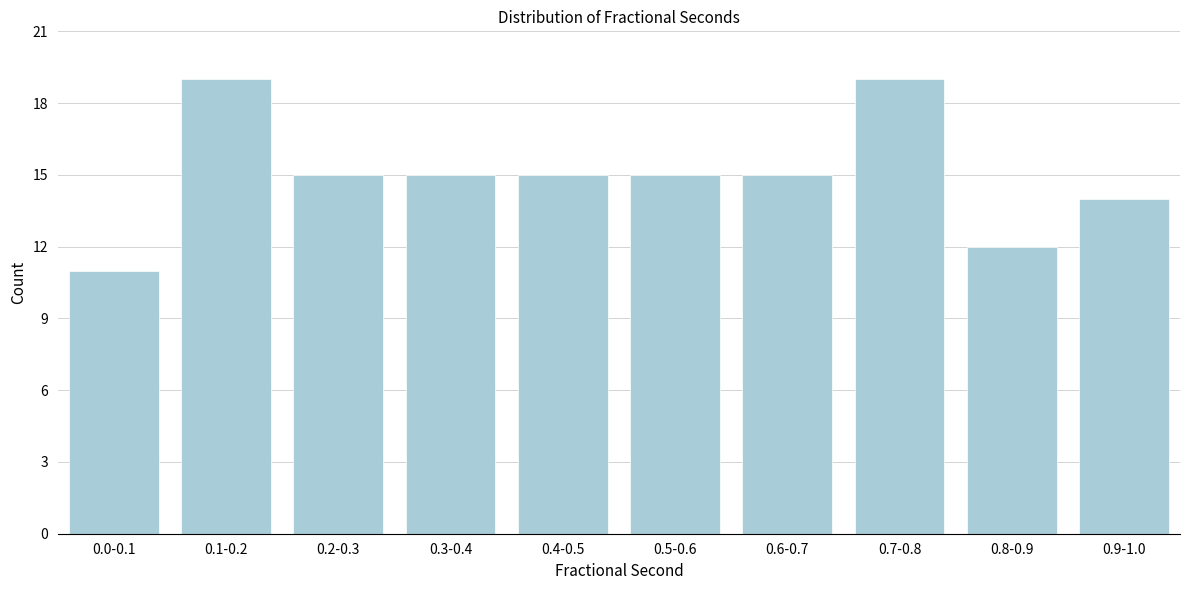

Reading left to right, list all the values displayed in this chart.

11	19	15	15	15	15	15	19	12	14